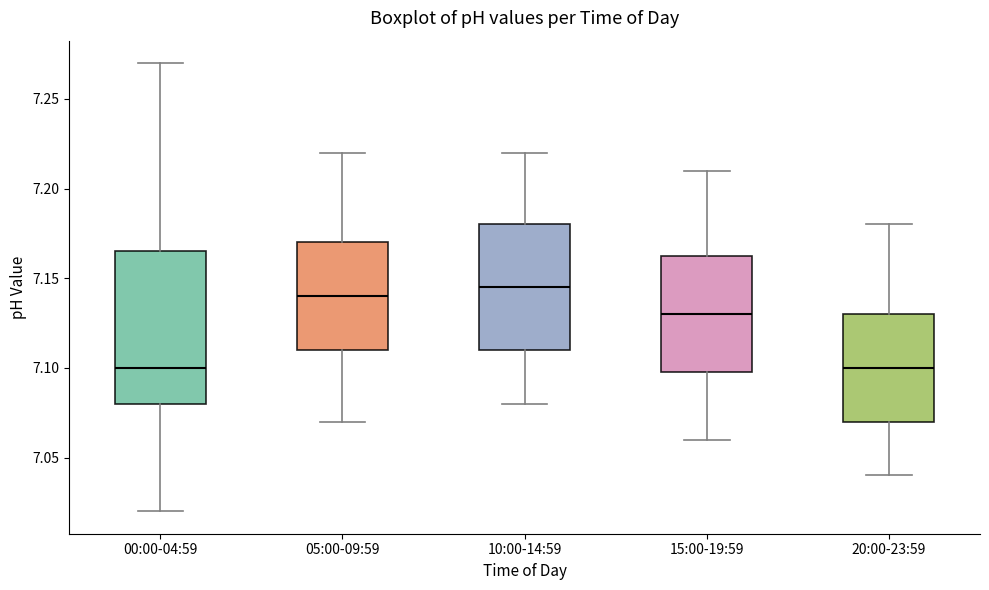

Reading left to right, transcribe this box plot: for each box, give where its median line is, the range the box spans, and where its two whiskers end, as read against the y-axis. The values are not printed on the chart, so give them approximately, as read against the axis.

00:00-04:59: median 7.100, box 7.080 to 7.165, whiskers 7.020 to 7.270
05:00-09:59: median 7.140, box 7.110 to 7.170, whiskers 7.070 to 7.220
10:00-14:59: median 7.145, box 7.110 to 7.180, whiskers 7.080 to 7.220
15:00-19:59: median 7.130, box 7.100 to 7.165, whiskers 7.060 to 7.210
20:00-23:59: median 7.100, box 7.070 to 7.130, whiskers 7.040 to 7.180